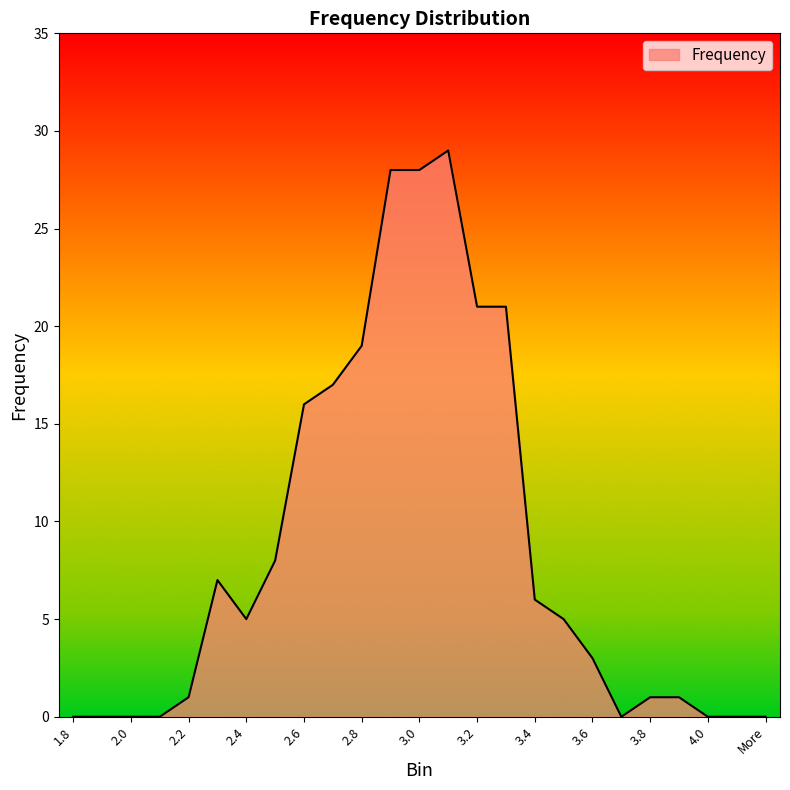

What is the maximum value shown in the chart?

29